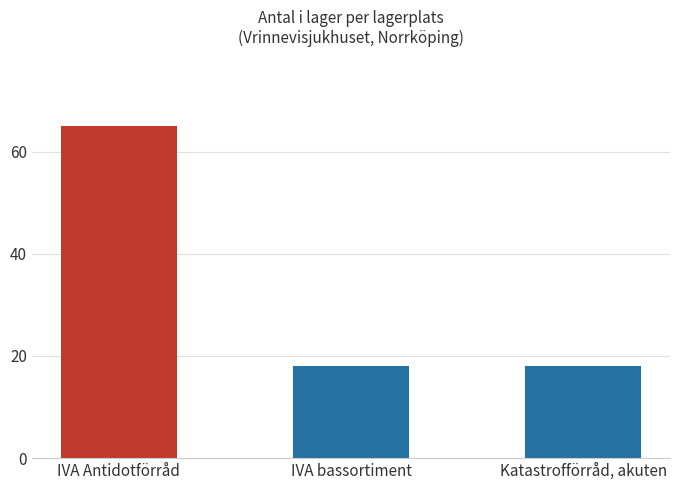

What is the sum of the values at IVA Antidotförråd and IVA bassortiment?

83